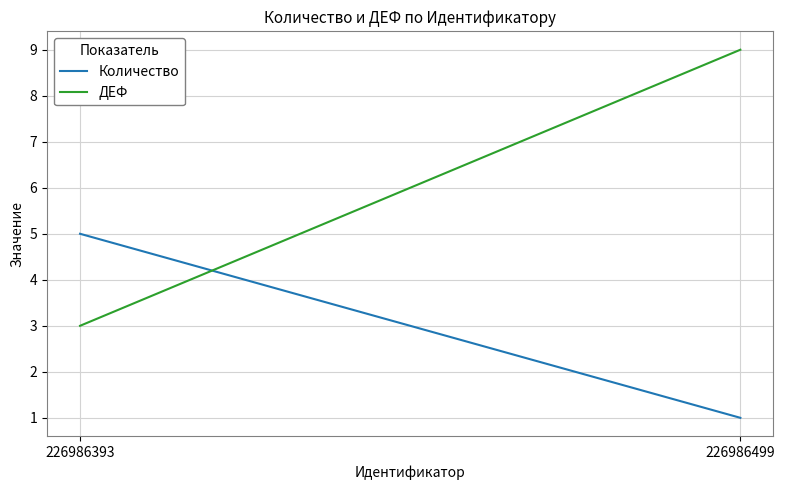

What is the average value of the ДЕФ series?

6